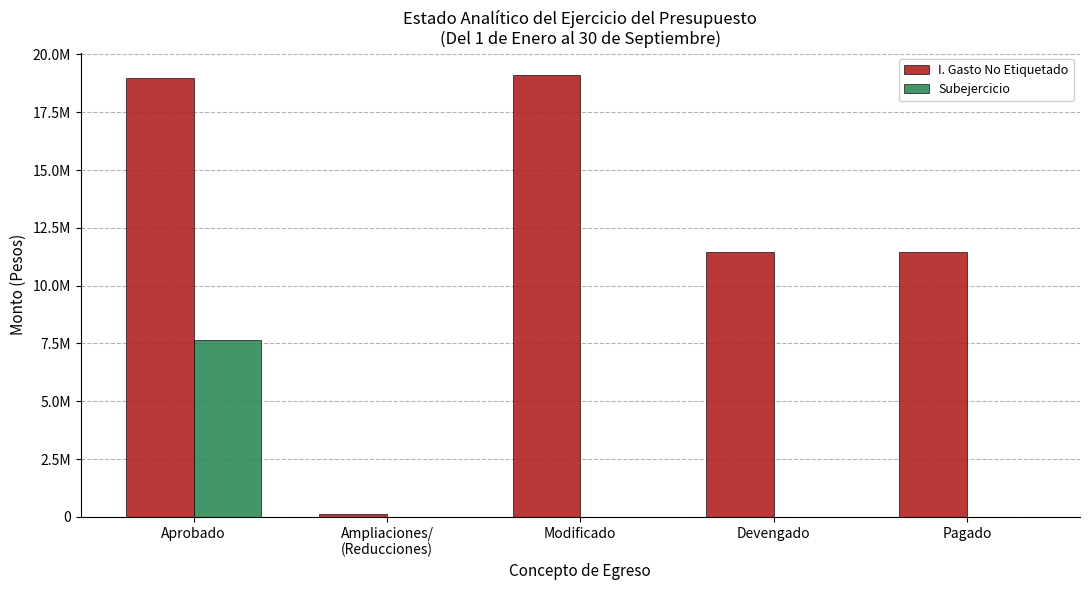

Does the chart contain stacked bars?

No